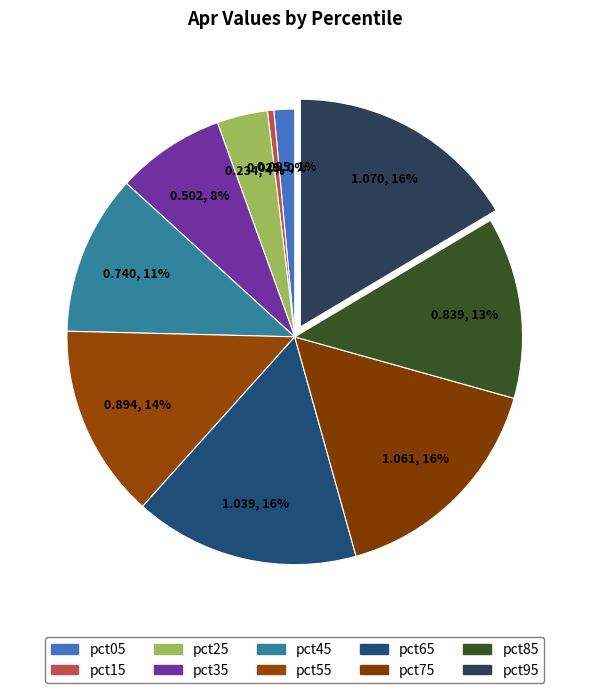

How many segments does this pie chart have?

10